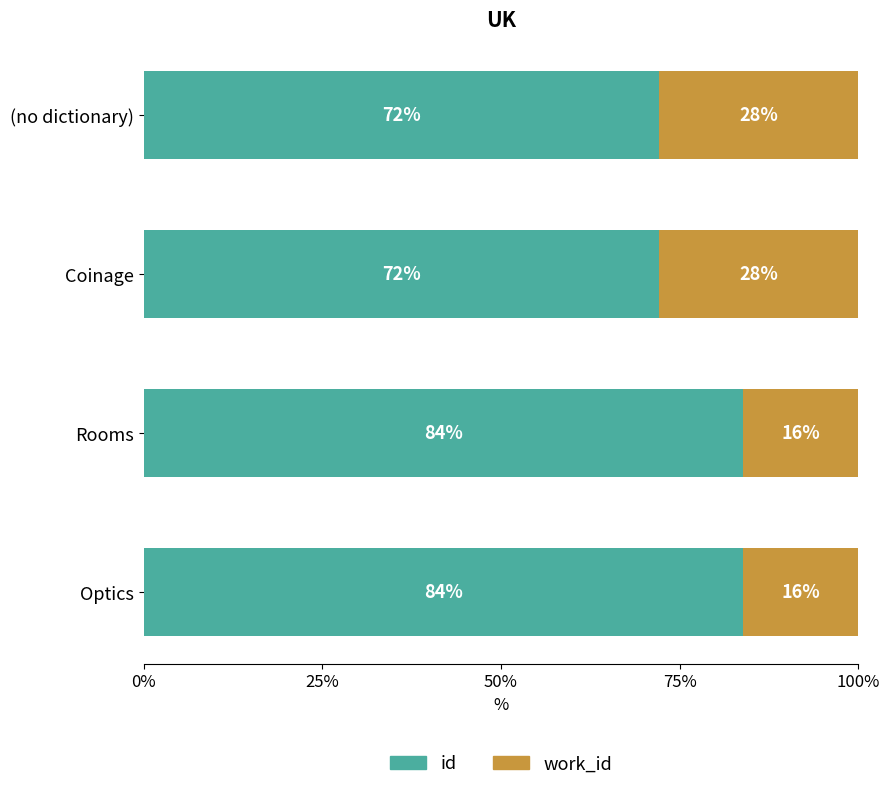

The value of id at Coinage is 72.1. True or false?

True